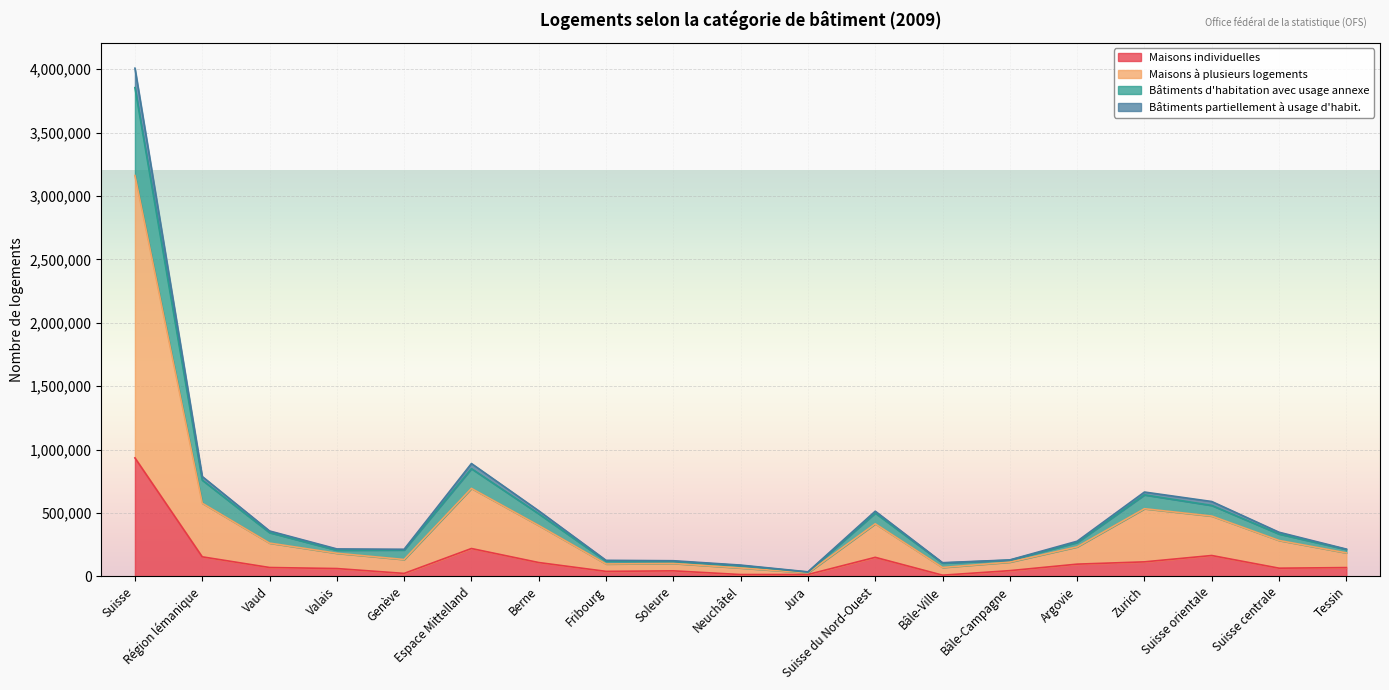

At which category is the sum across all series the highest?

Suisse